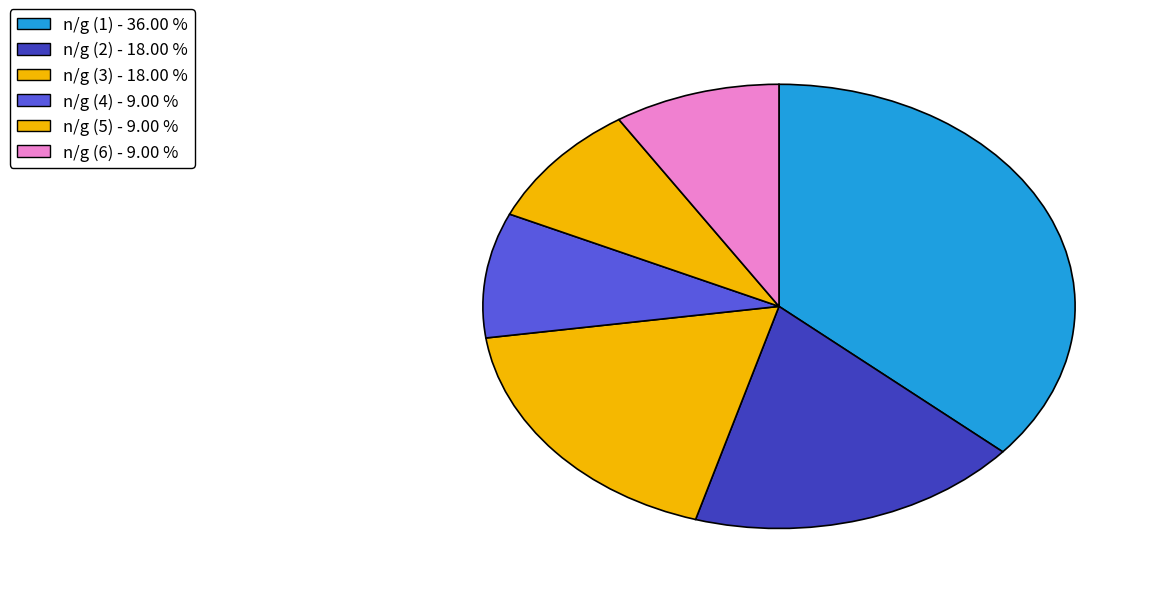

Count the number of slices in the pie.

6